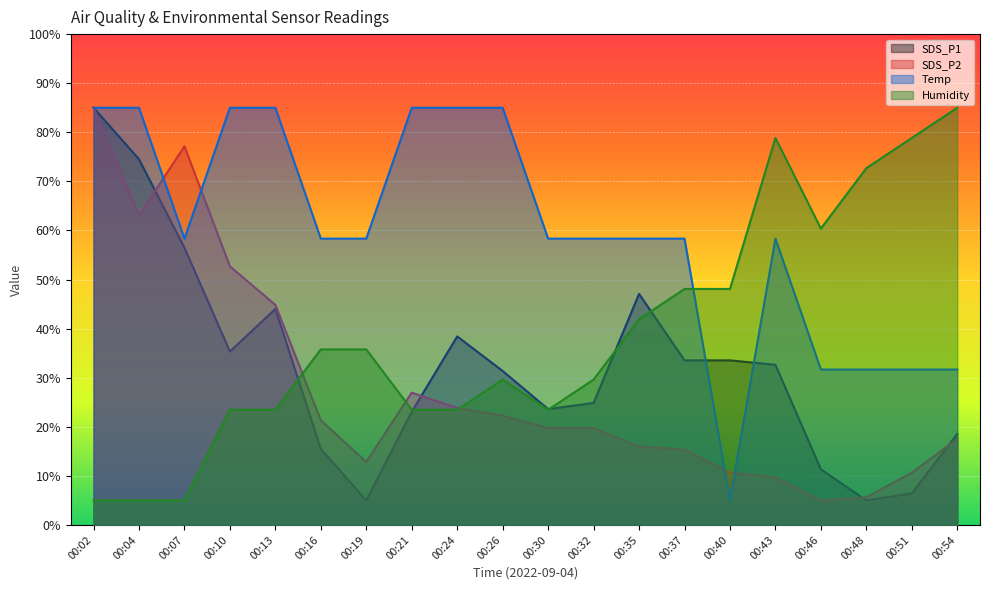

What is the average value of the Temp series?

59.7